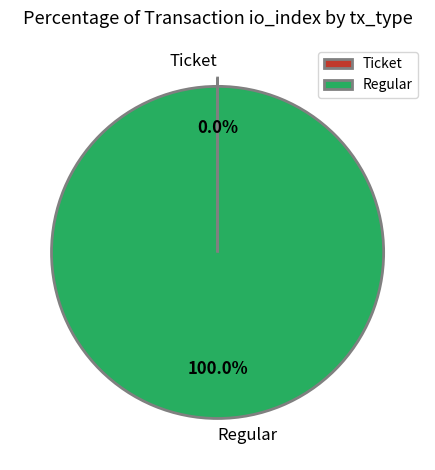

Which category has the biggest portion of the pie?

Regular